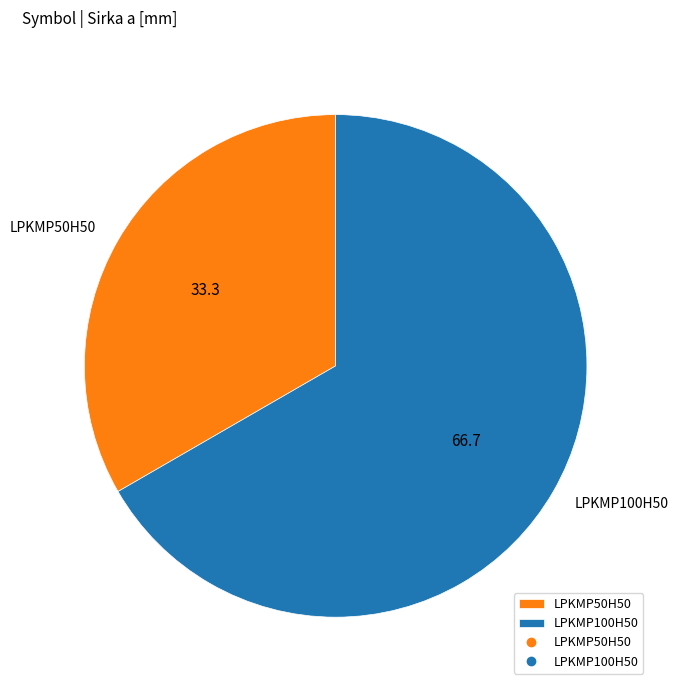

How many slices are in this pie chart?

2